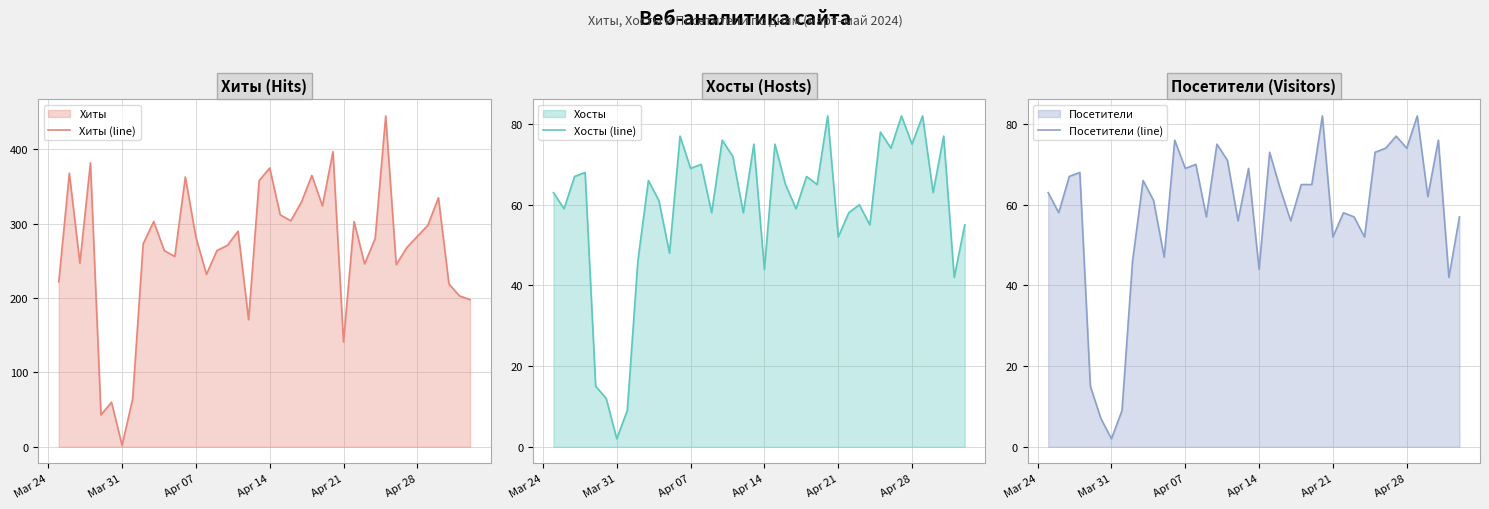

What is the minimum value shown in the chart?

2